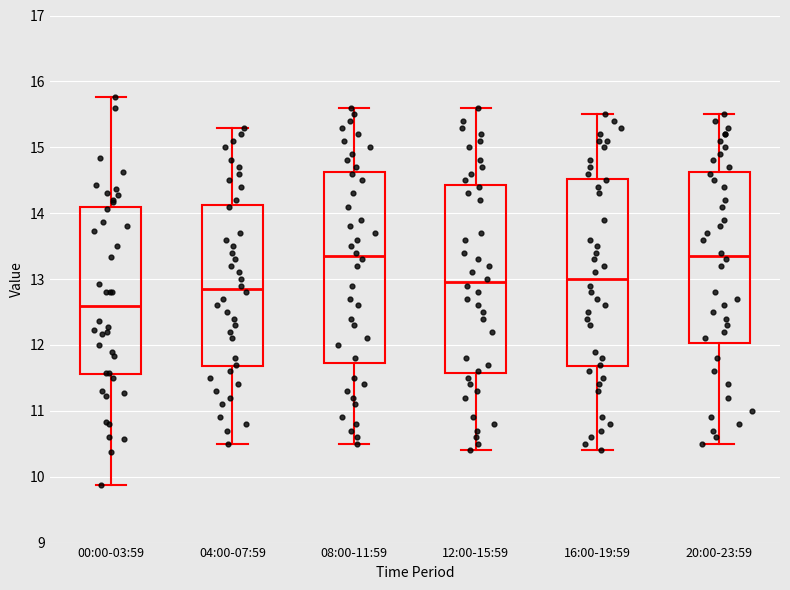

Which box's median line is the lowest?

00:00-03:59